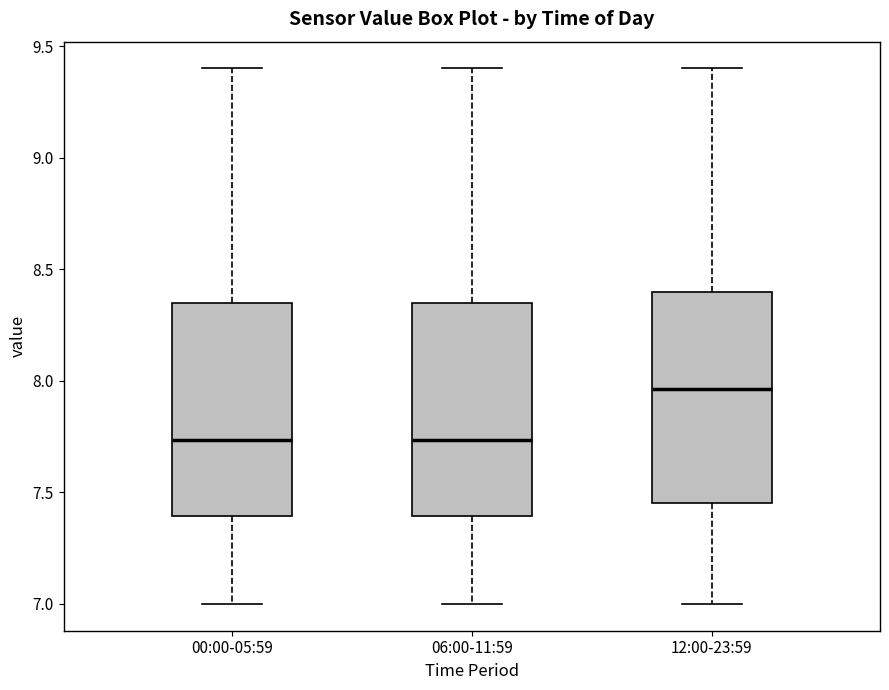

Reading left to right, read every box against the y-axis: the position of its median line, the range the box covers, and the ends of its whiskers. The values are not printed on the chart, so give them approximately, as read against the axis.

00:00-05:59: median 7.75, box 7.40 to 8.35, whiskers 7.00 to 9.40
06:00-11:59: median 7.75, box 7.40 to 8.35, whiskers 7.00 to 9.40
12:00-23:59: median 7.95, box 7.45 to 8.40, whiskers 7.00 to 9.40